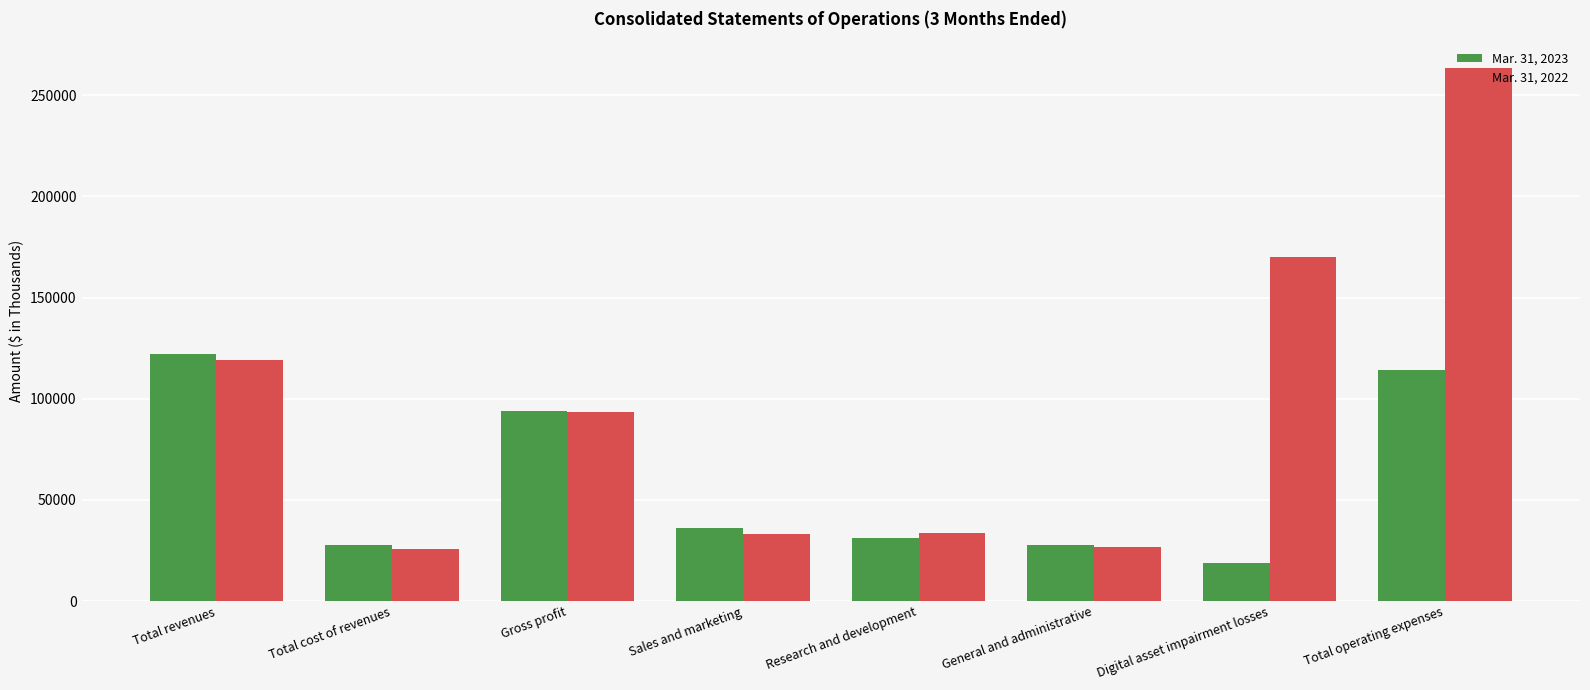

Rank the series by their maximum value, from highest to lowest.

Mar. 31, 2022, Mar. 31, 2023